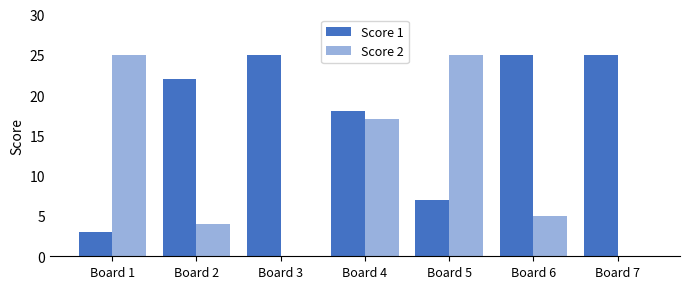

Does the chart contain stacked bars?

No